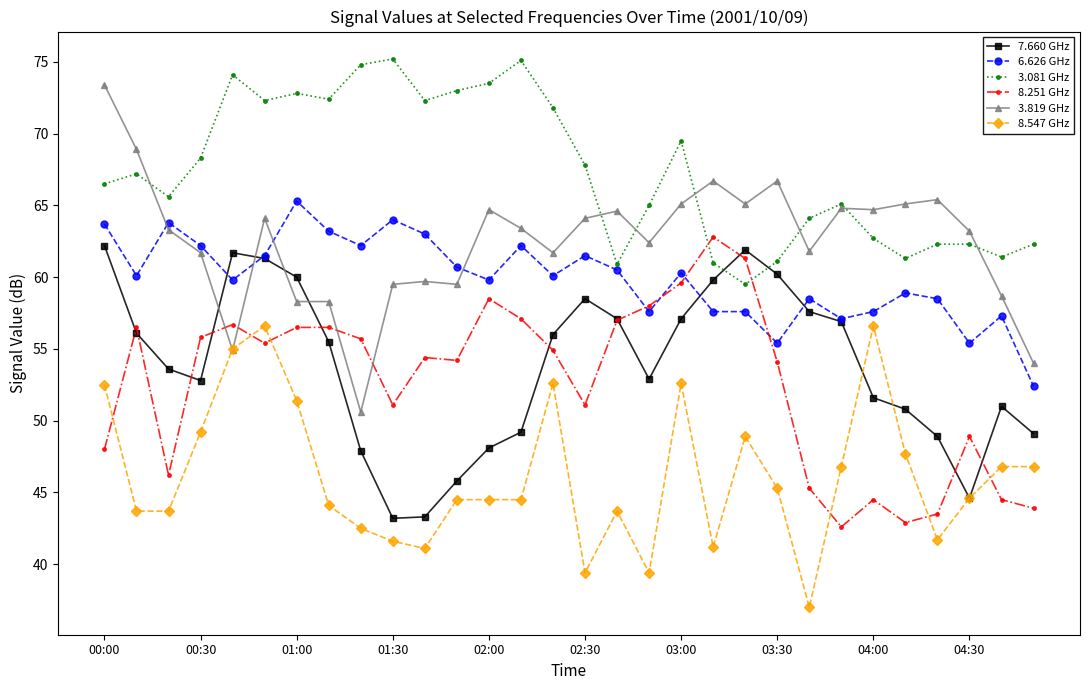

True or false: 8.547 GHz has more than 1 interior local peaks.

True